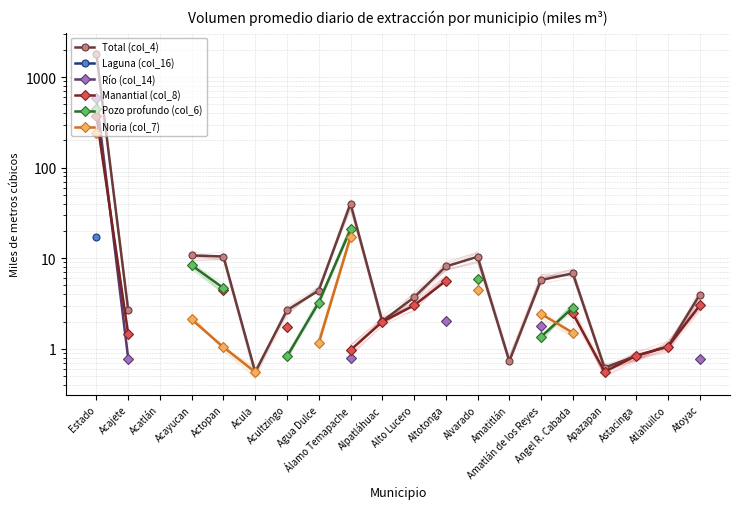

Where is Río (col_14) nearest to the value 292?

Altotonga